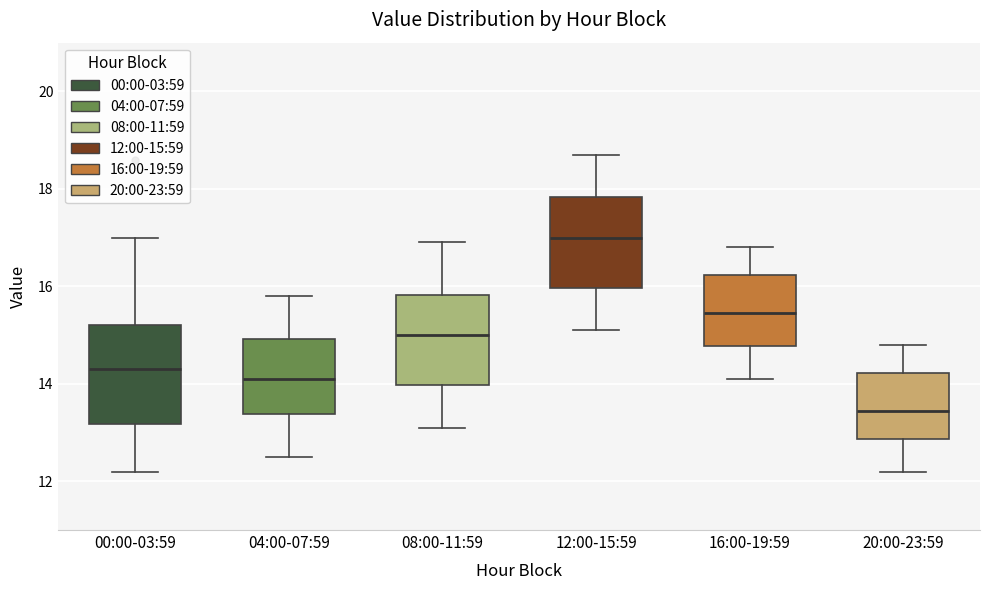

Which box has the lowest median line?

20:00-23:59